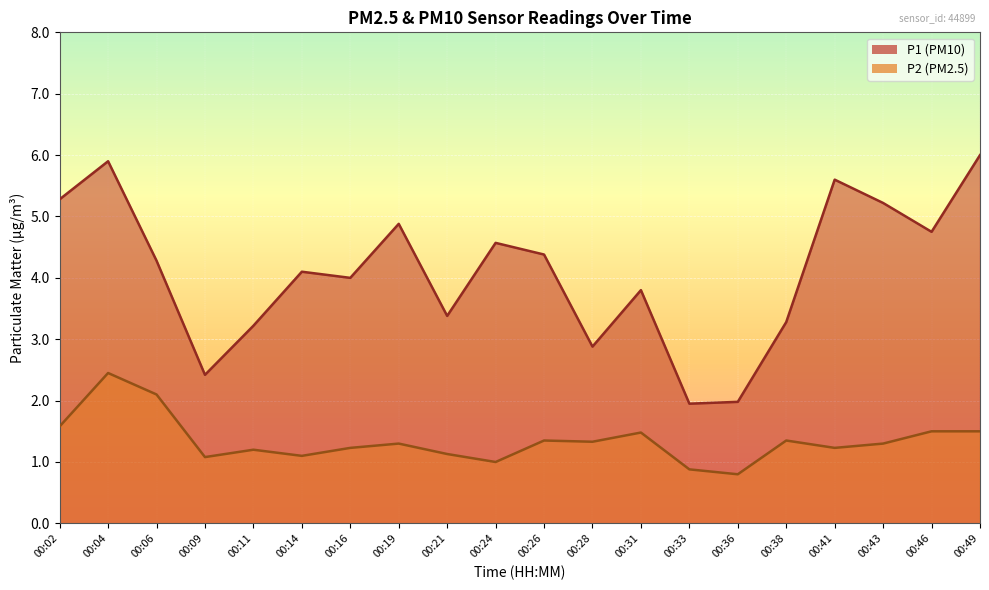

At how many categories does at least one series exceed 4?

11